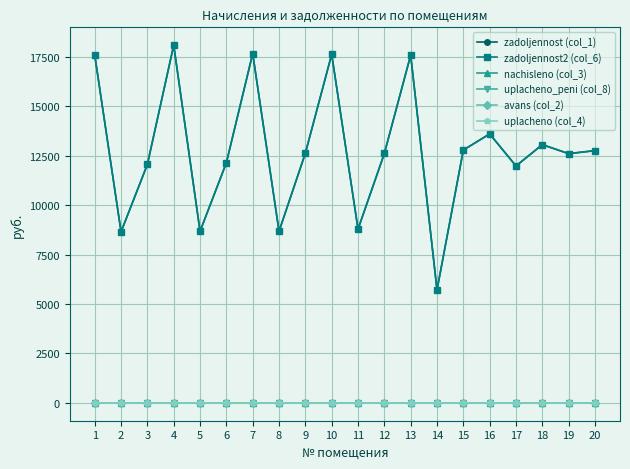

Does the chart have visible grid lines?

Yes